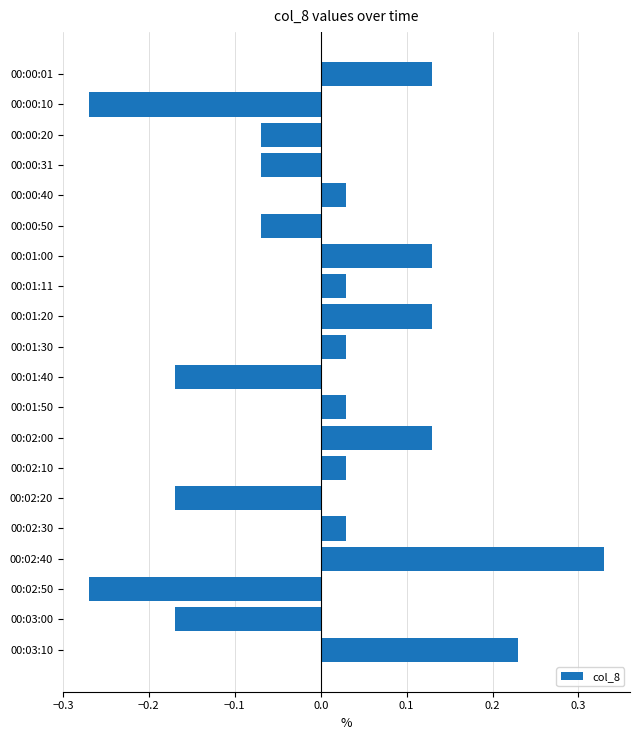

What is the change in value from 00:00:10 to 00:01:00?

+0.4